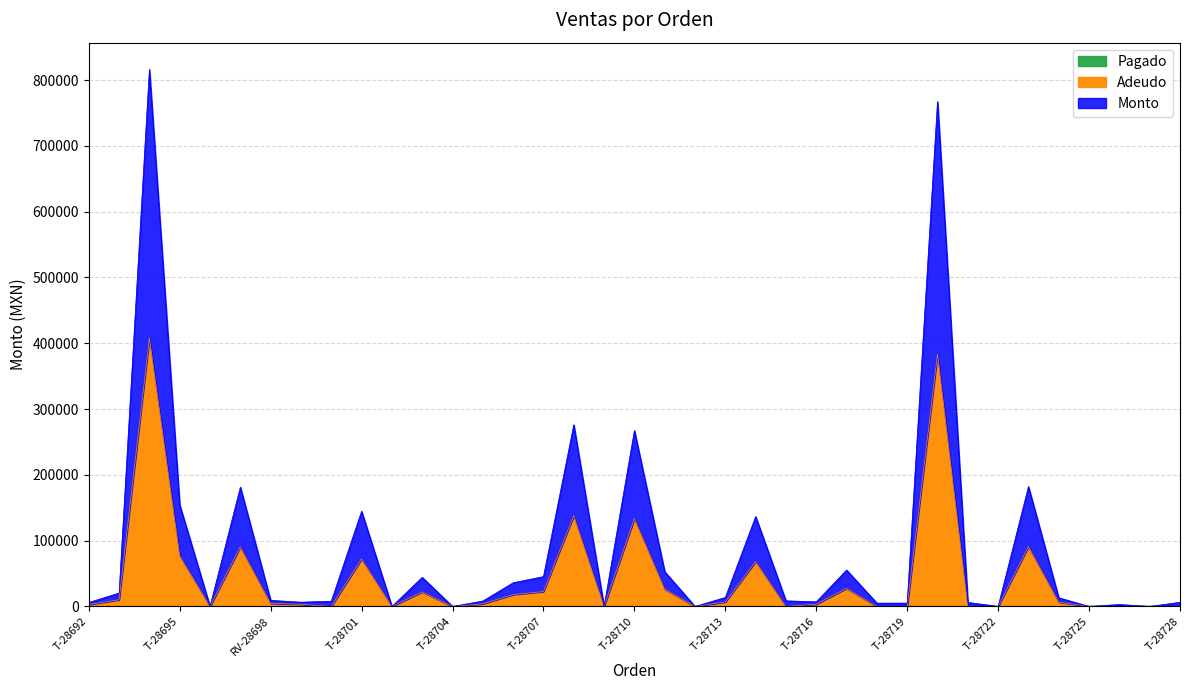

Which category has the highest value across all series?

T-28694